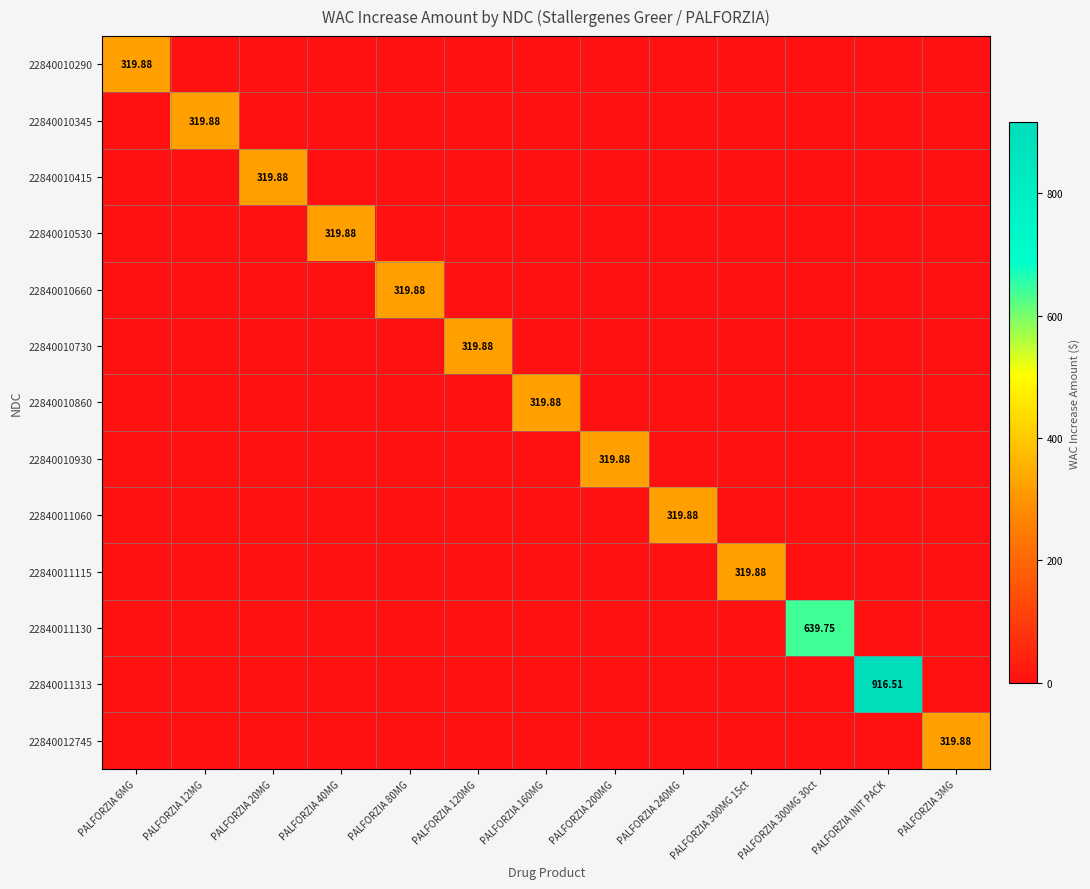

Which series changed the most between PALFORZIA 200MG and PALFORZIA 300MG 30ct?

22840011130